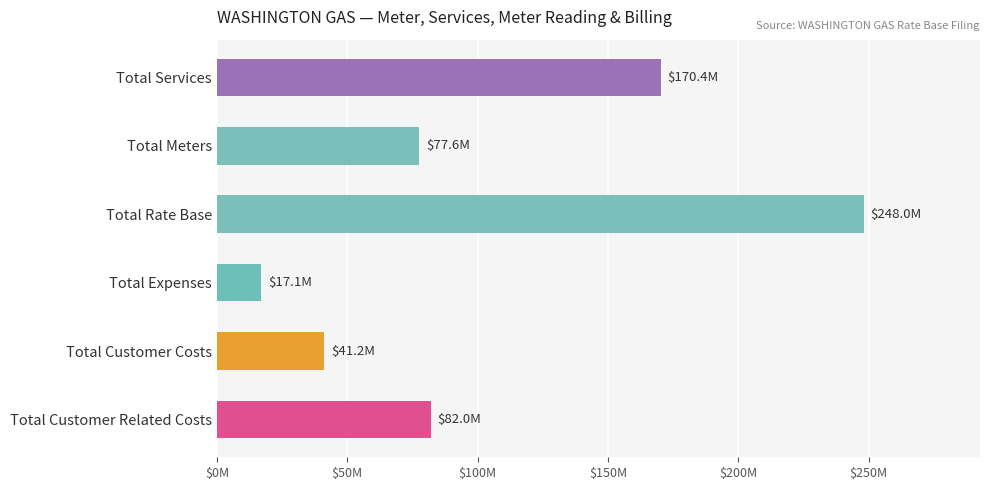

How many bars are there in total?

6